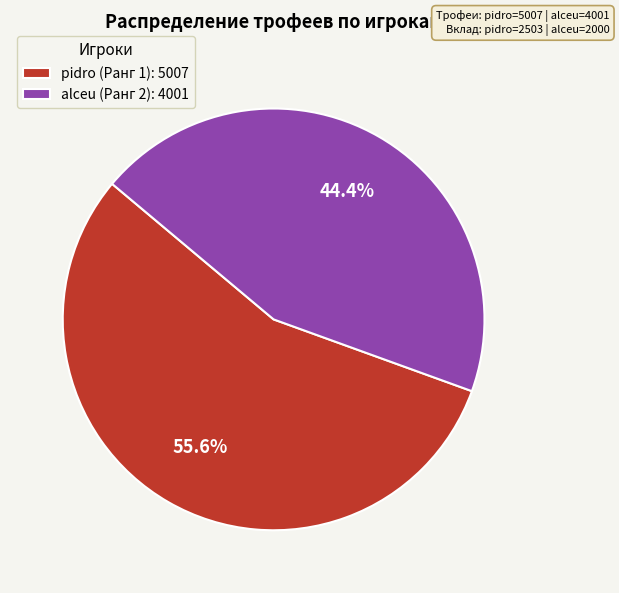

To the nearest percent, what portion does alceu (Ранг 2) represent?

44%